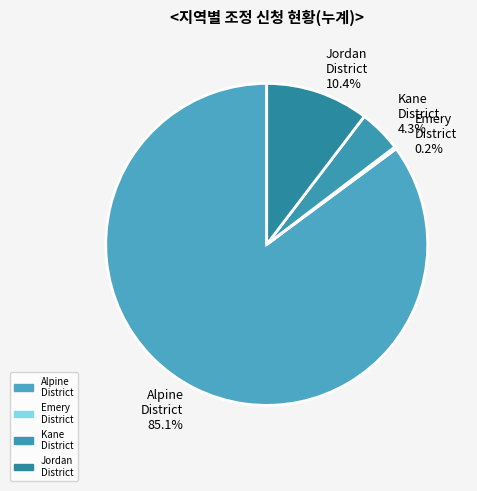

What percentage do Alpine District and Jordan District together represent?

95.5%